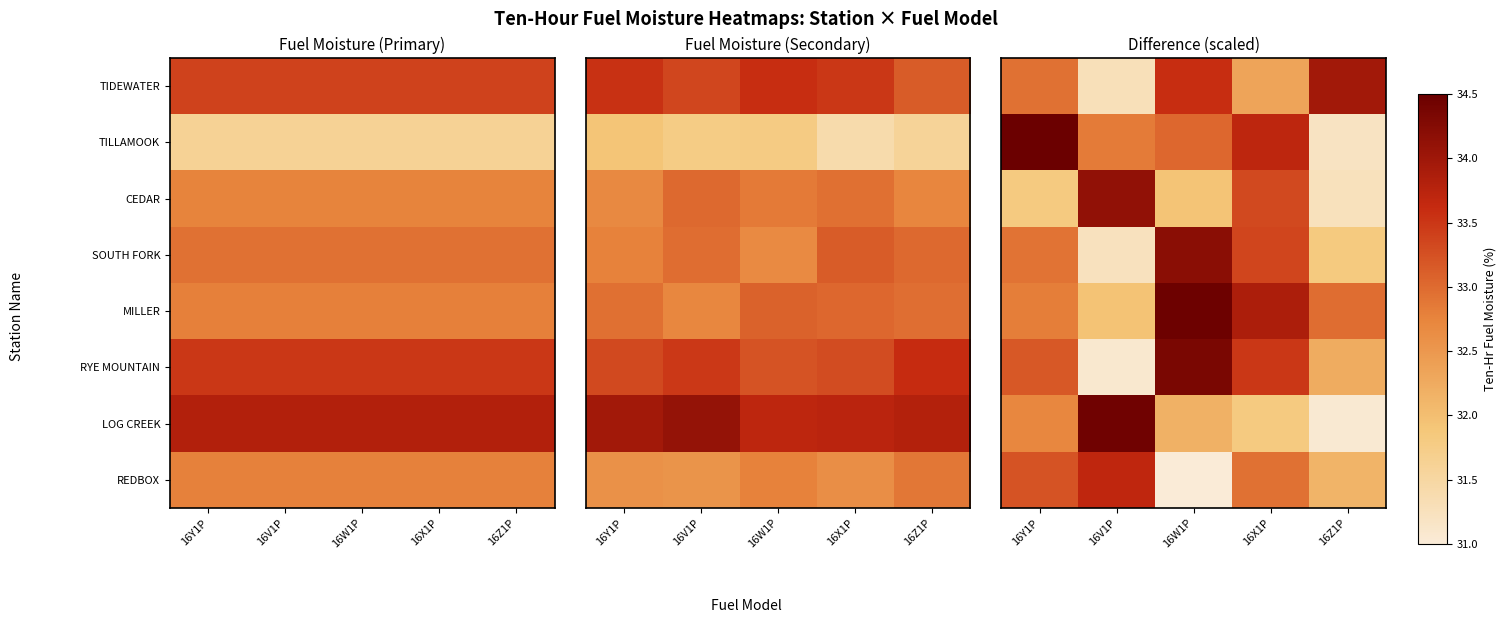

Which category has the highest value across all series?

16Y1P